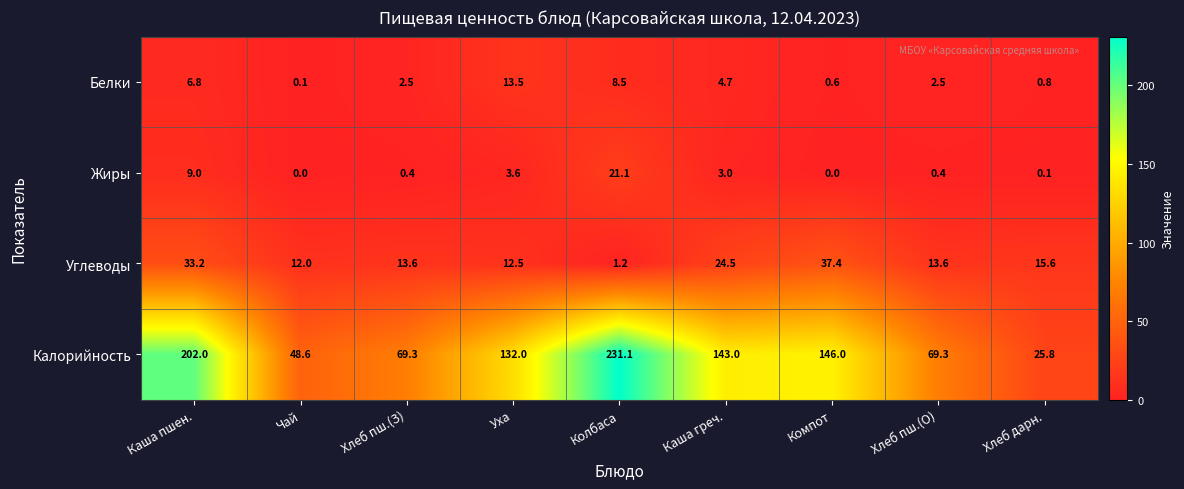

Which series has the largest total across all categories?

Калорийность